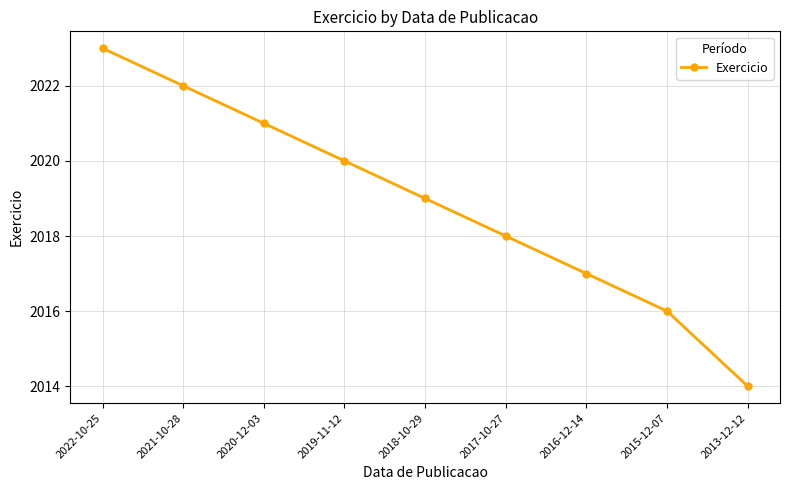

Does the chart have visible grid lines?

Yes